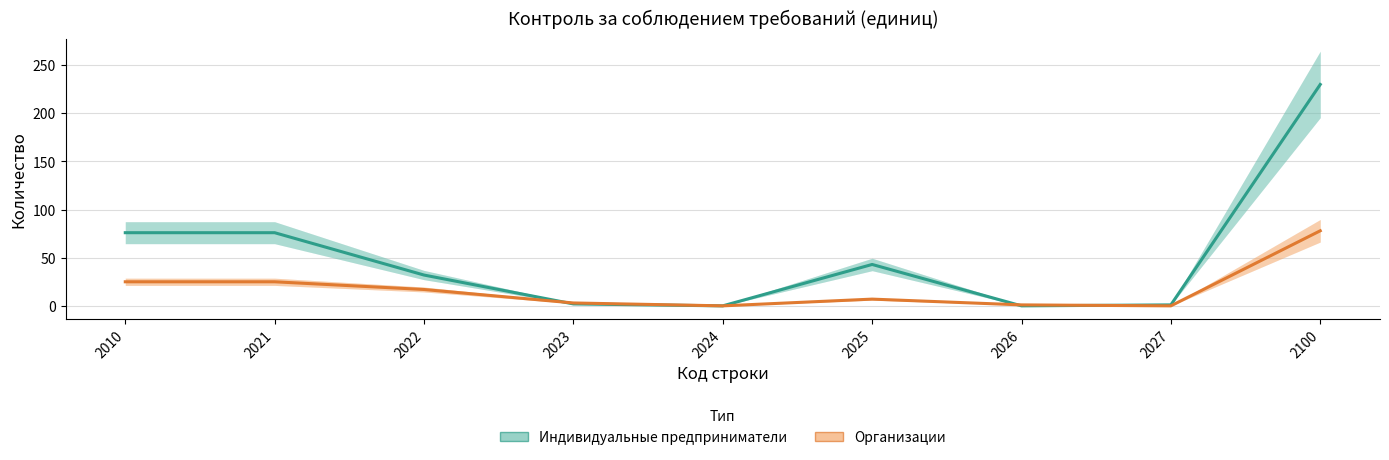

What is the spread (max minus min) of values at 2022?

15